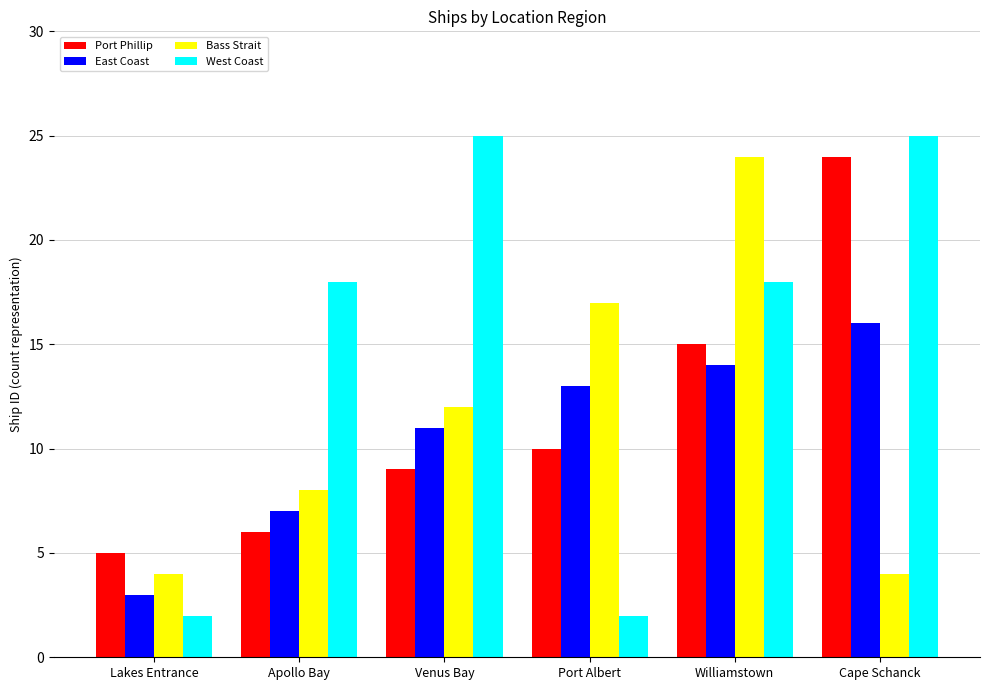

How many bars are there in each group?

4